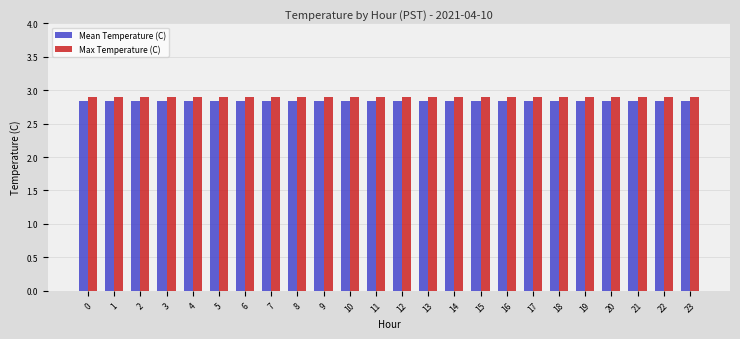

Is the value of Mean Temperature (C) at 10 greater than the value of Max Temperature (C) at 3?

No